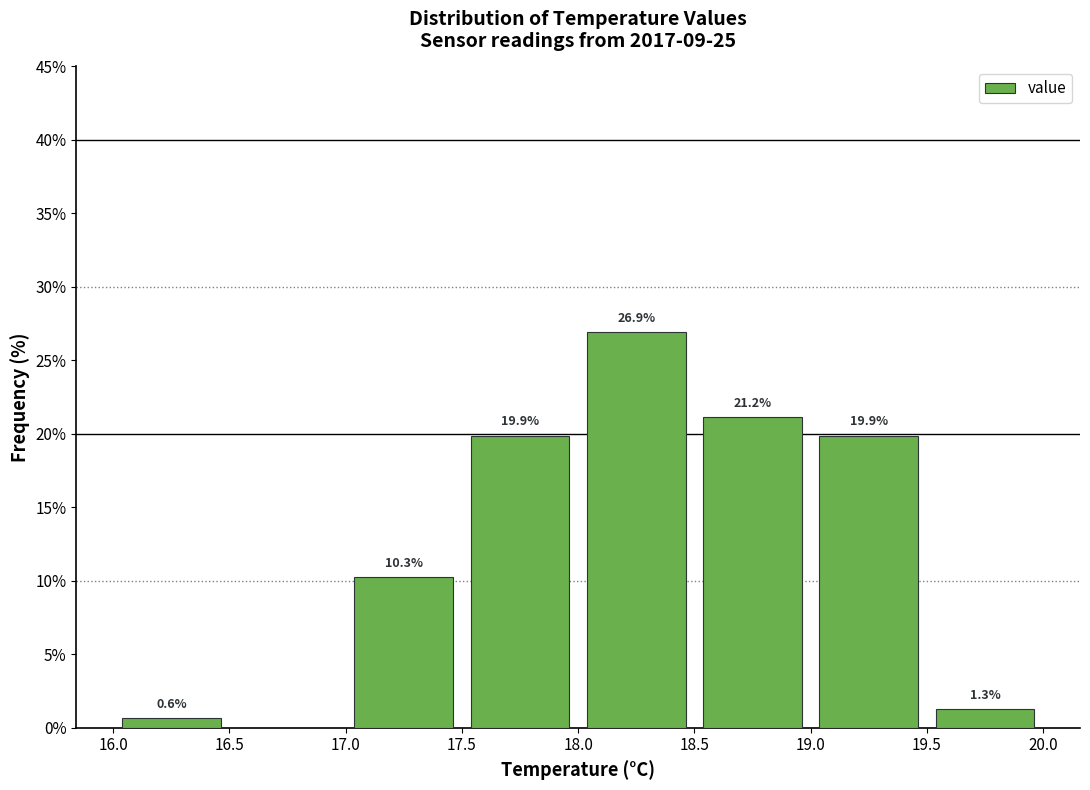

Over which range of the x-axis is the bar tallest?

18.0 to 18.5